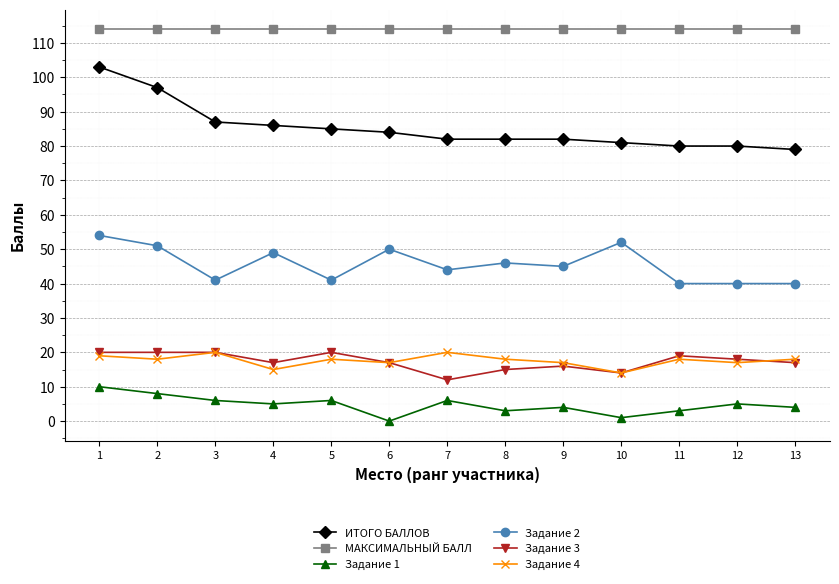

True or false: Задание 4 and ИТОГО БАЛЛОВ intersect in this chart.

False